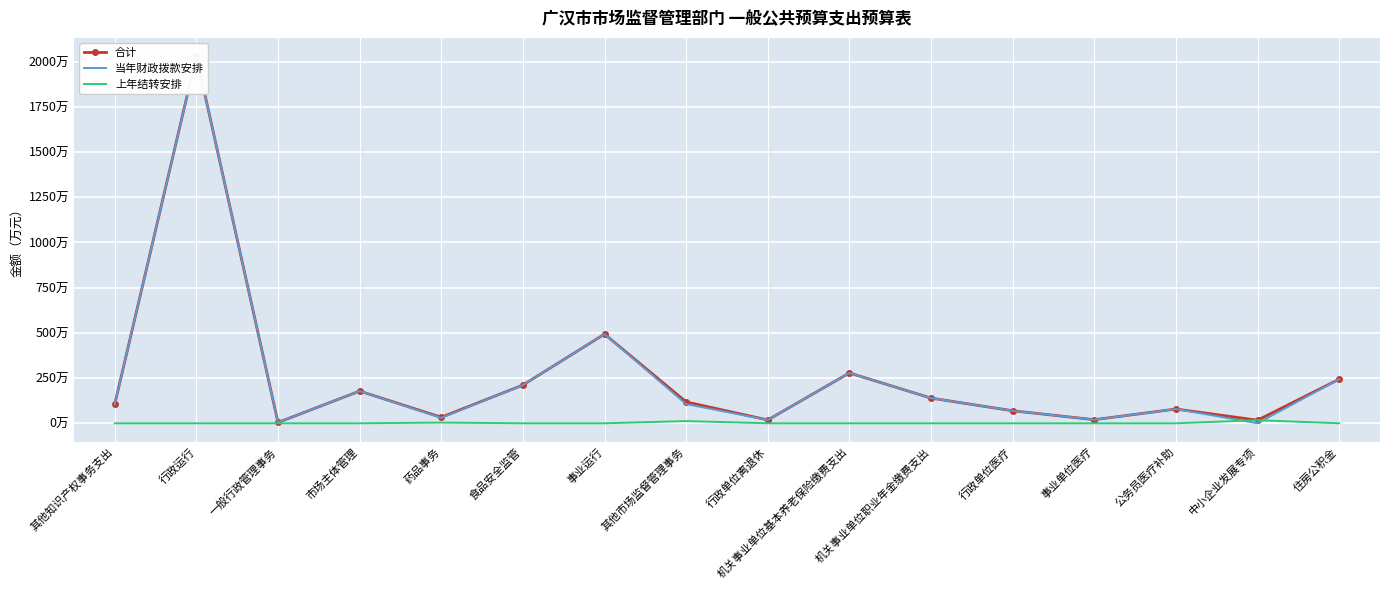

Is this an area chart (filled region under the line)?

No